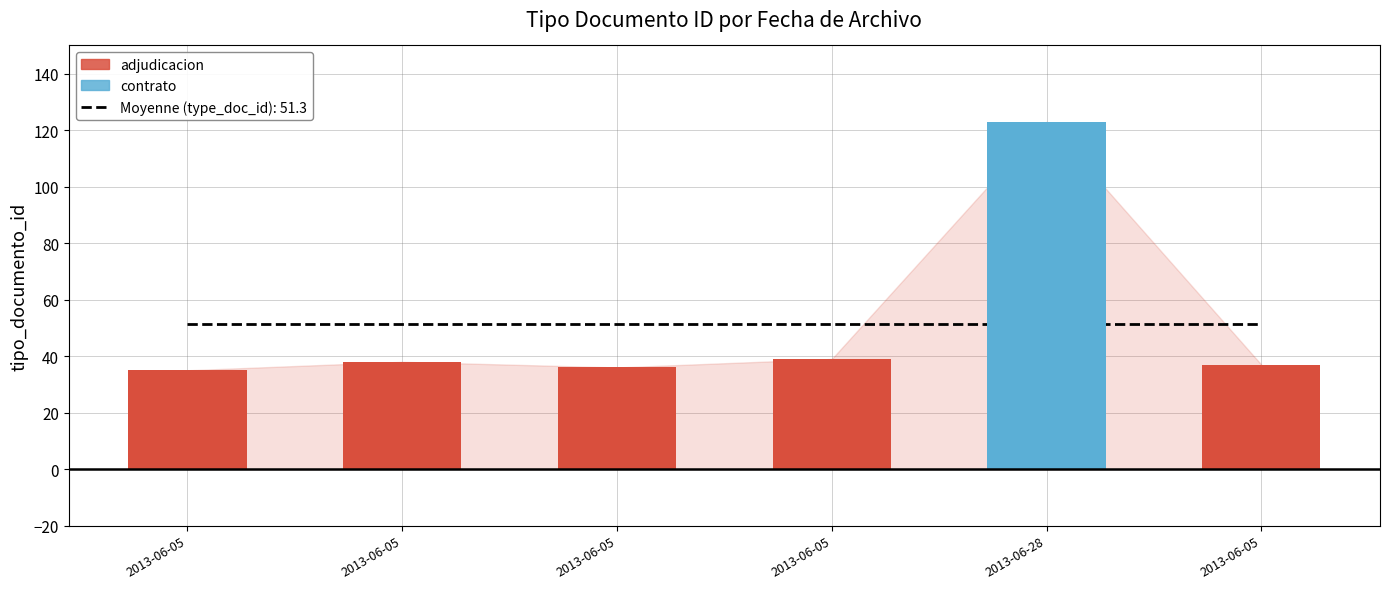

What is the average value?

51